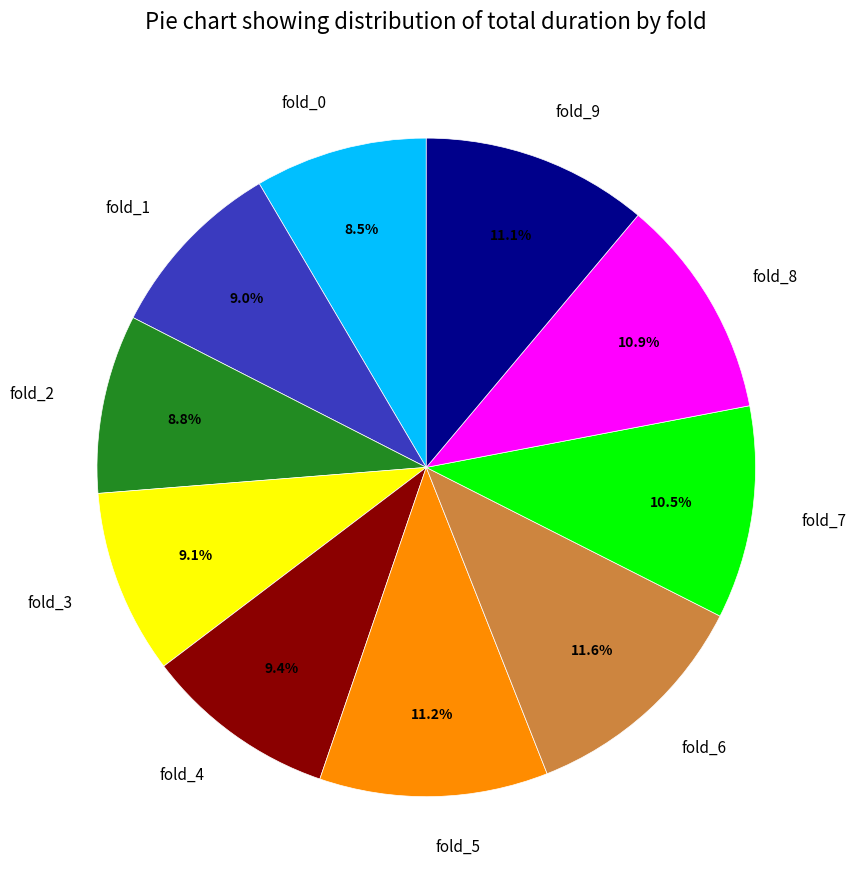

Is it true that fold_4 is 9% of the pie?

True